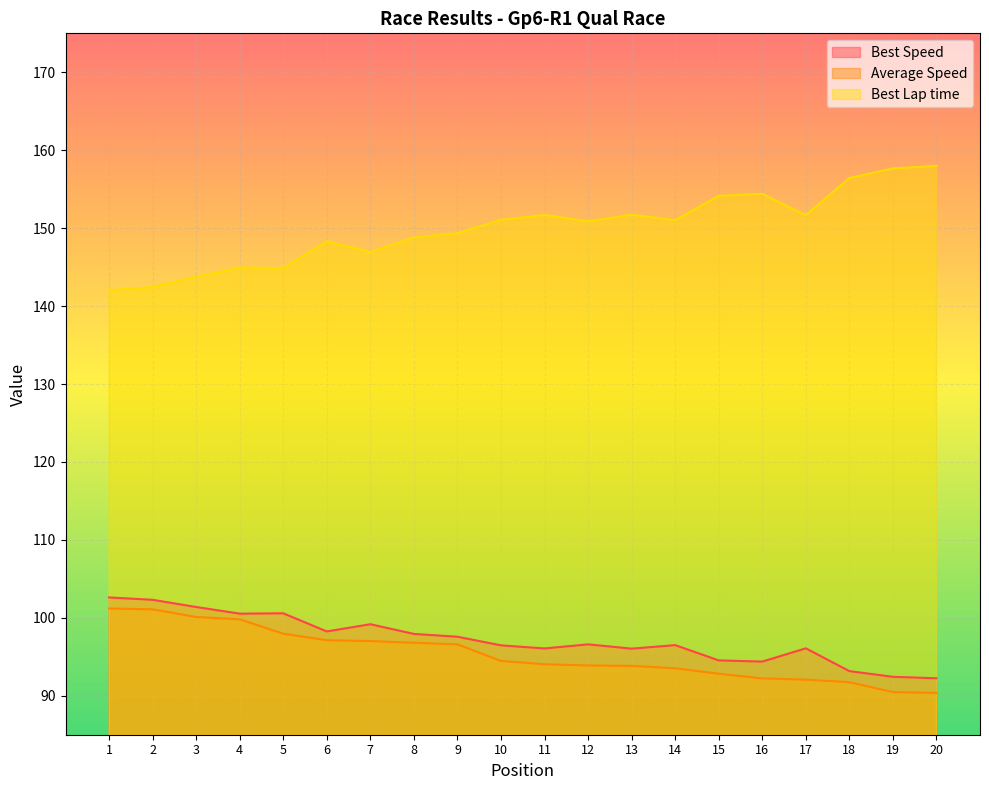

What is the difference between the highest and lowest values at 6?

51.2